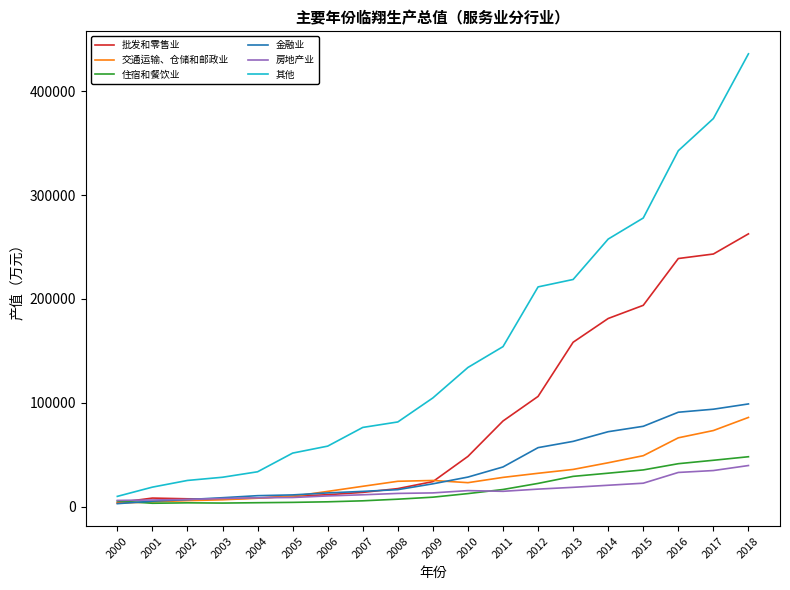

Which series has the largest total across all categories?

其他